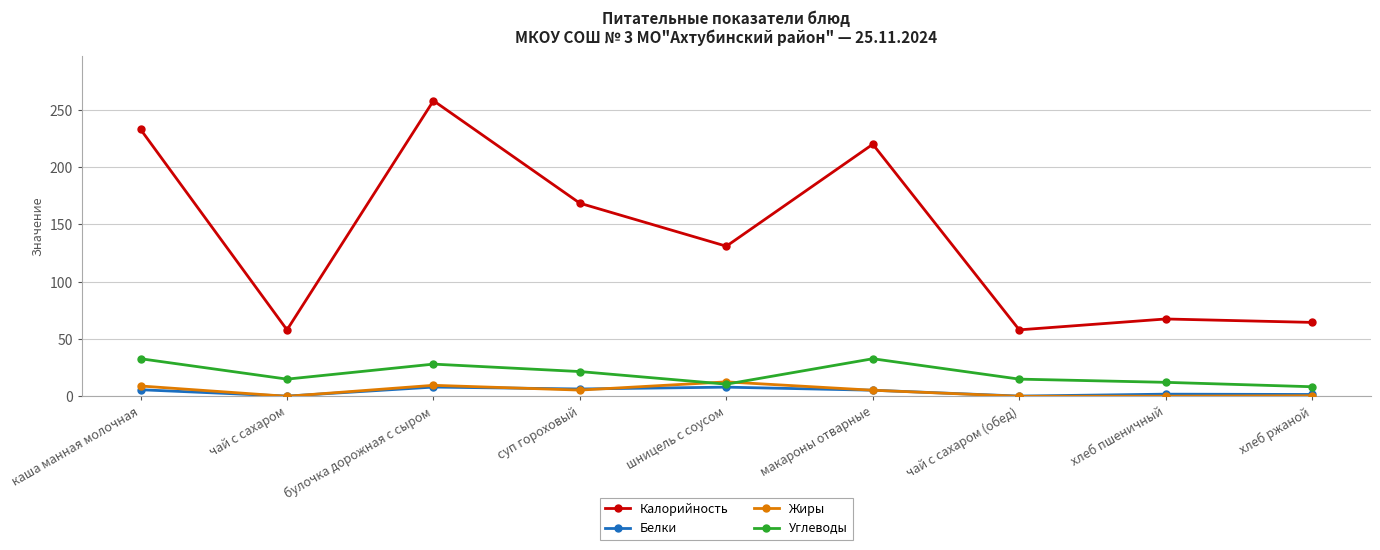

What is the value of the Белки point at the 7th from the left?

0.2